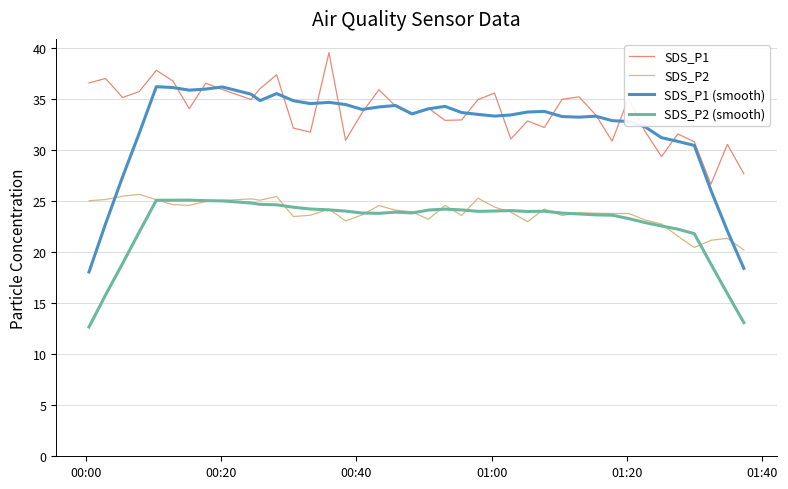

True or false: SDS_P1 (smooth) and SDS_P2 (smooth) cross at least once.

False